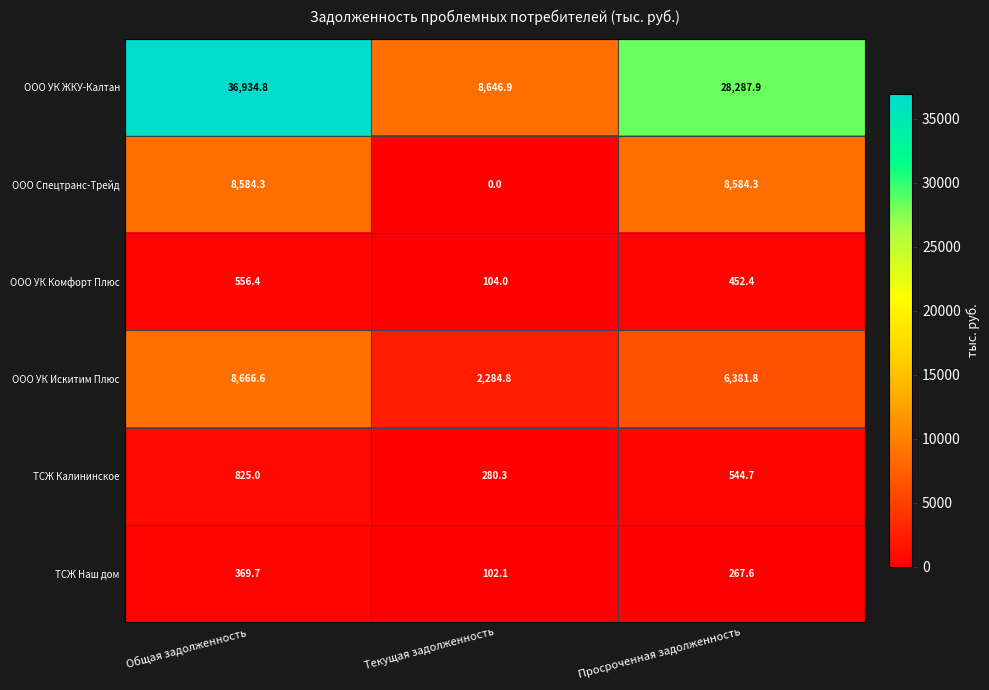

At which category is the sum across all series the highest?

Общая задолженность